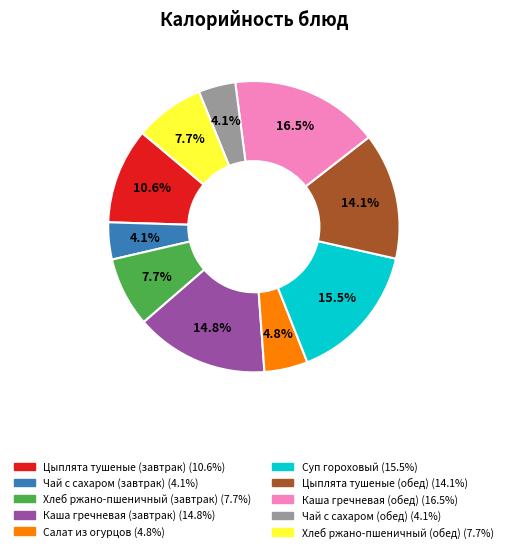

Is Салат из огурцов the majority of the pie?

No